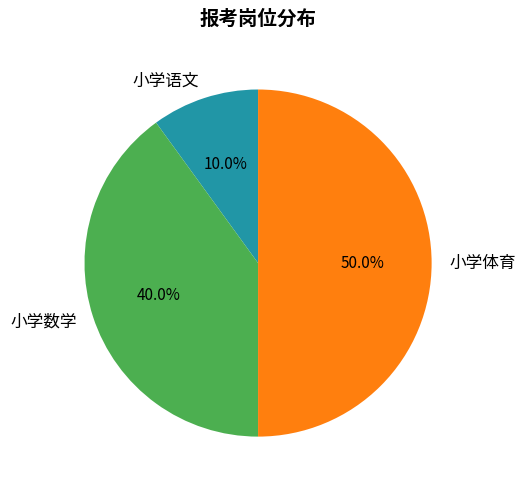

To the nearest percent, what is the average slice percentage?

33%